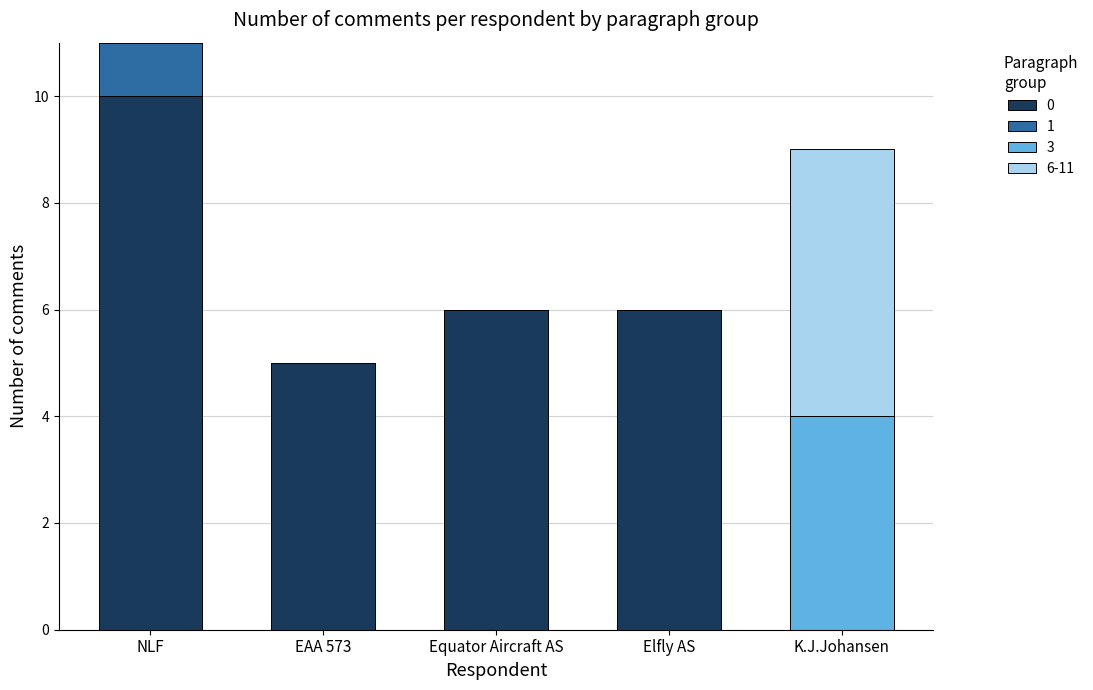

True or false: 0 has a value of 6 at Elfly AS.

True